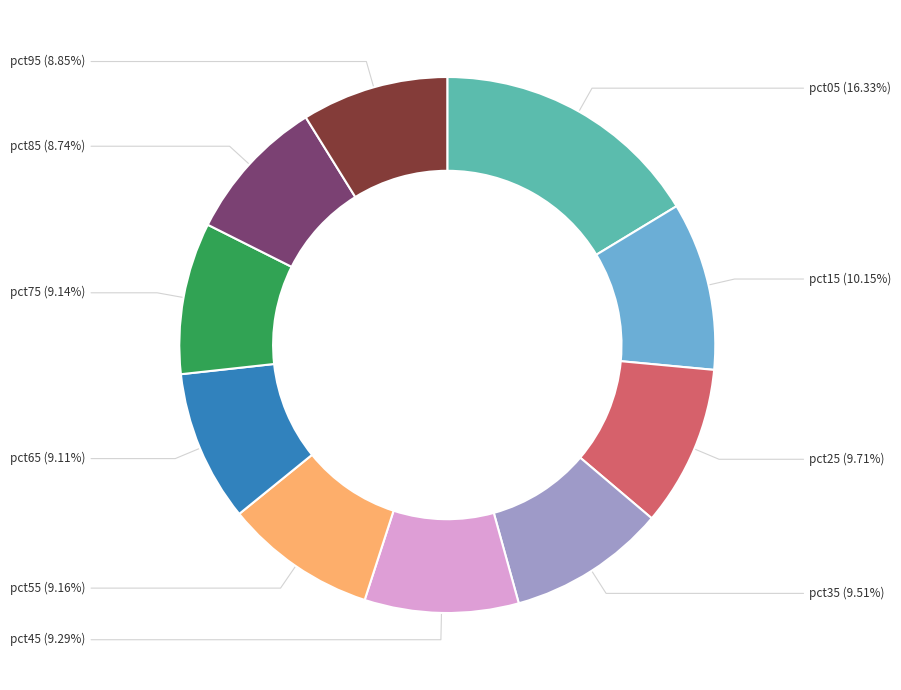

Which slice is the smallest?

pct85